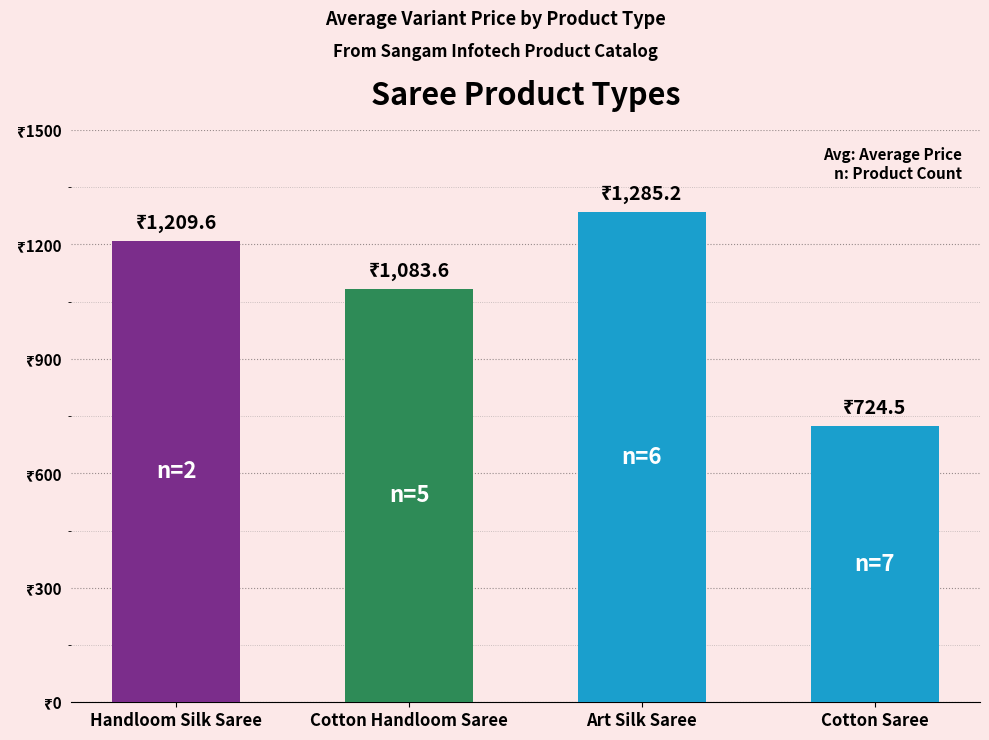

True or false: the data shows 374.0 at Handloom Silk Saree.

False